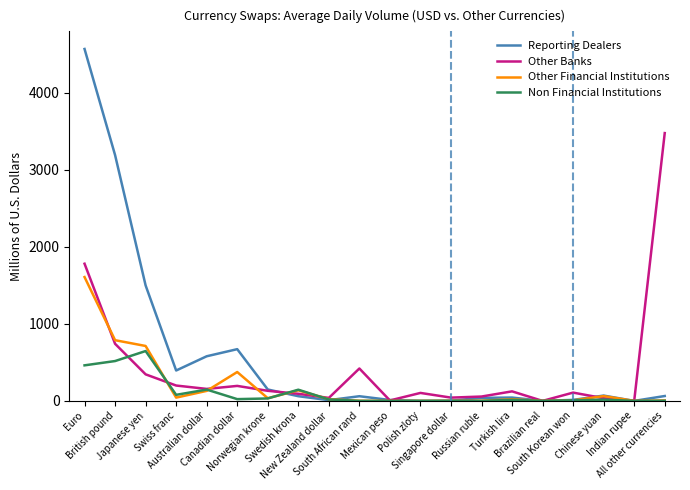

Rank the series by their average value, from lowest to highest.

Non Financial Institutions, Other Financial Institutions, Other Banks, Reporting Dealers